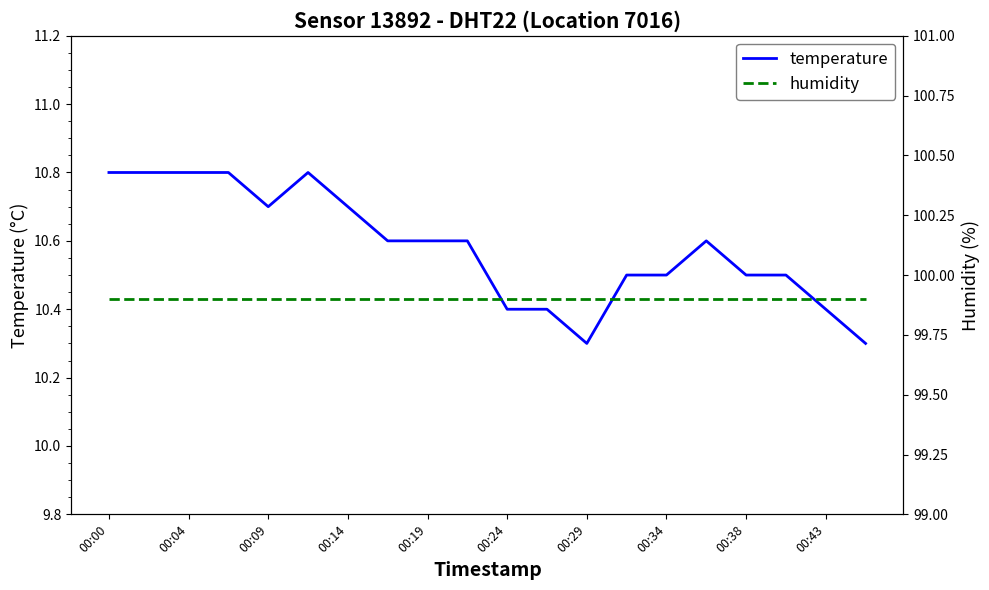

What is the maximum value for temperature?

10.8